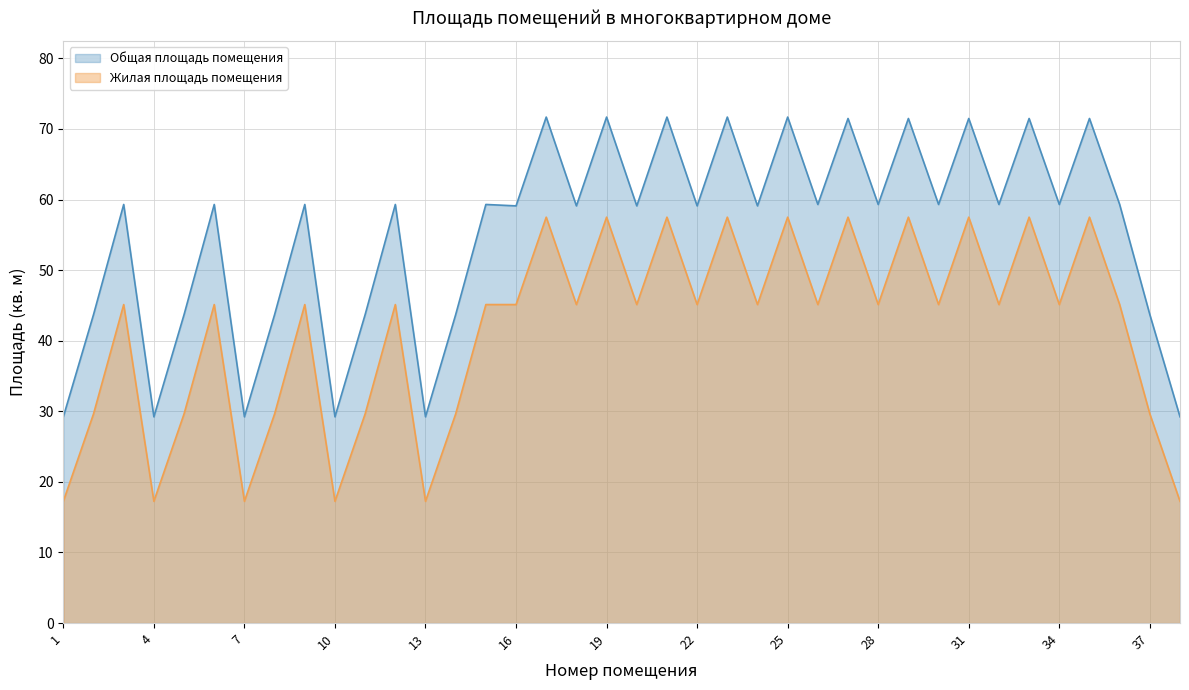

True or false: Общая площадь помещения and Жилая площадь помещения cross at least once.

False